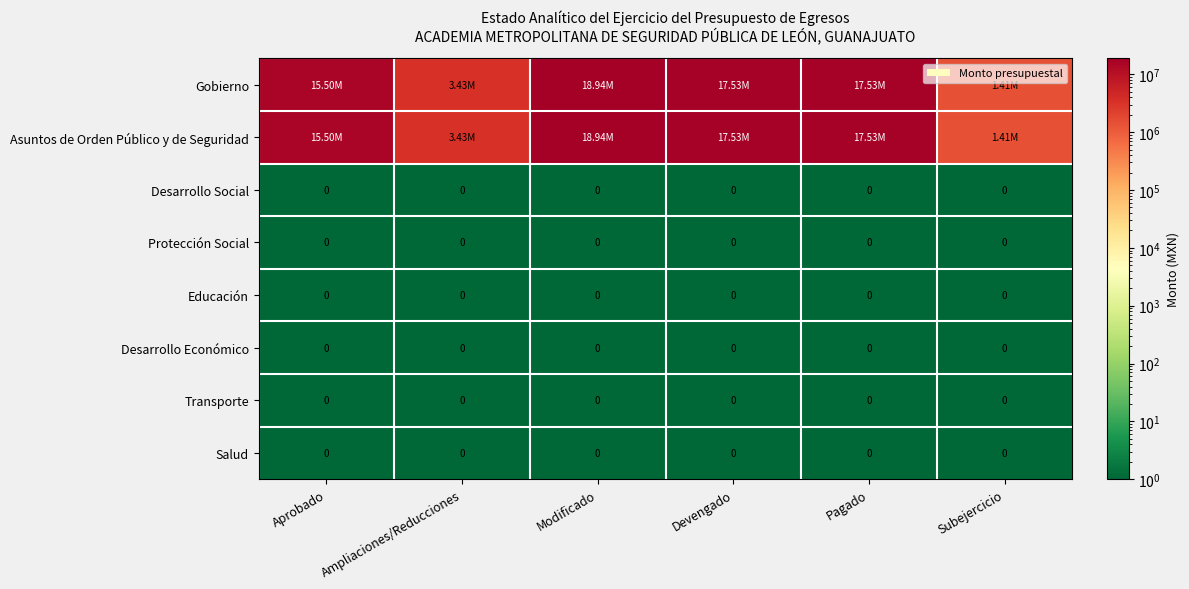

Count the number of data series in this chart.

8